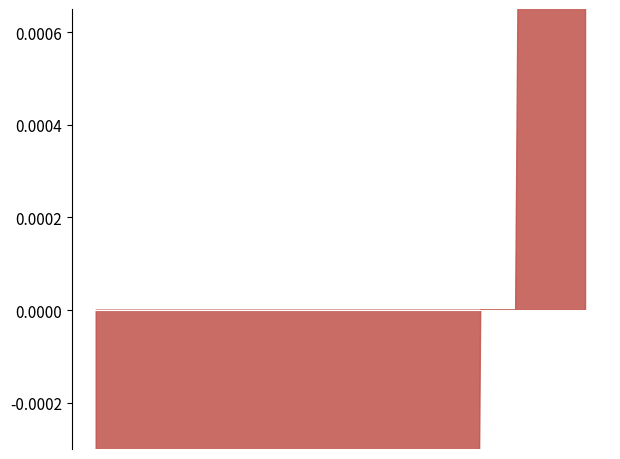

At which label does 2016 reach its peak?

35-54 jaar